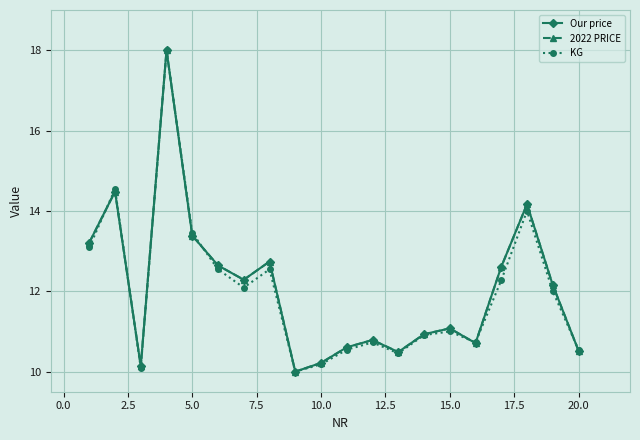

What is the smallest value displayed?

10.0